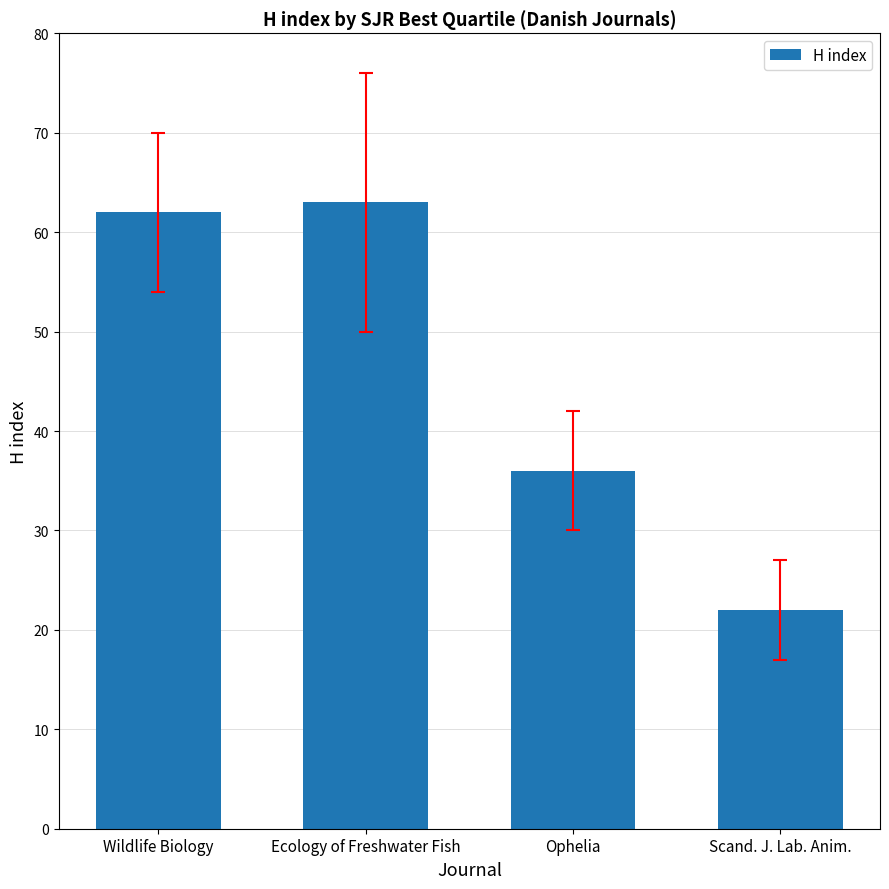

Read the value at Scand. J. Lab. Anim..

22